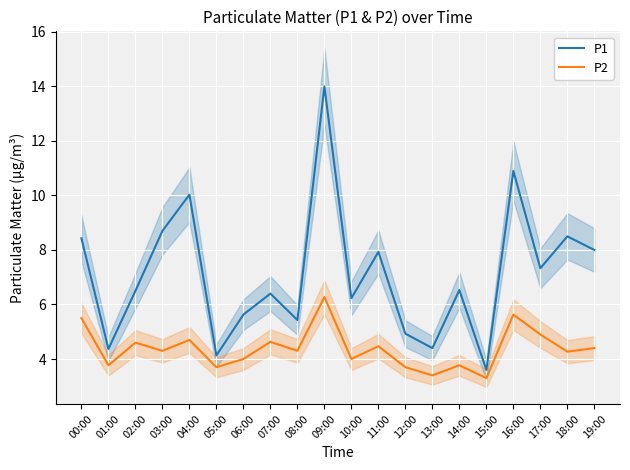

At which category is the sum across all series the highest?

09:00